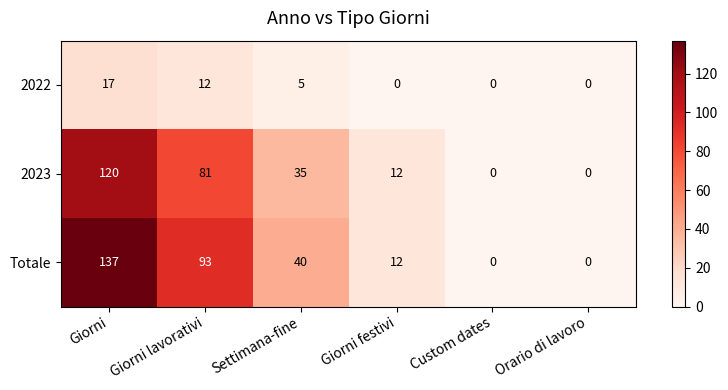

How many 2023 values are between 0 and 81?

5